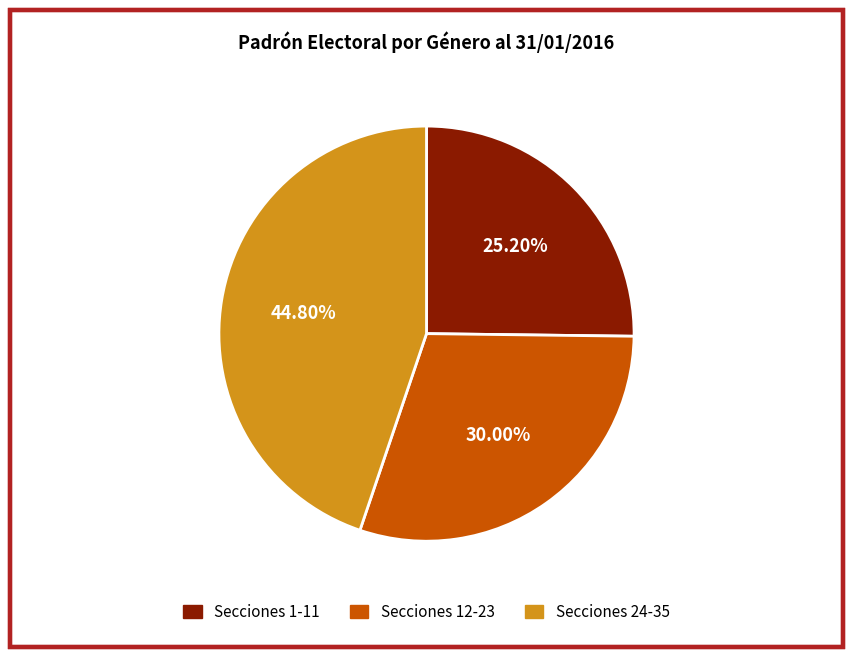

Is there a majority slice in this chart?

No